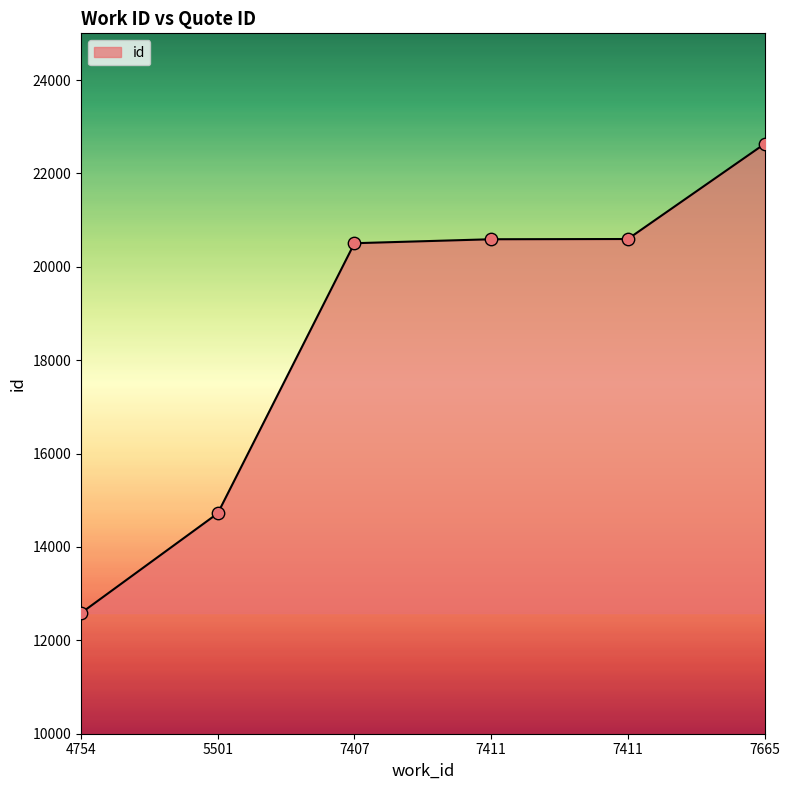

Does the chart have visible grid lines?

No